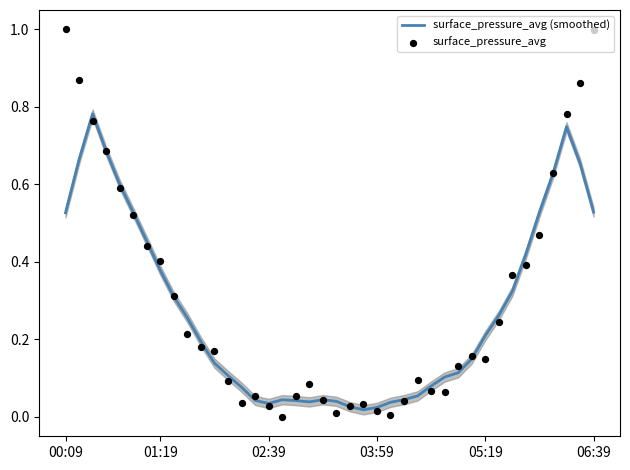

Which series has the widest spread of Y values?

surface_pressure_avg